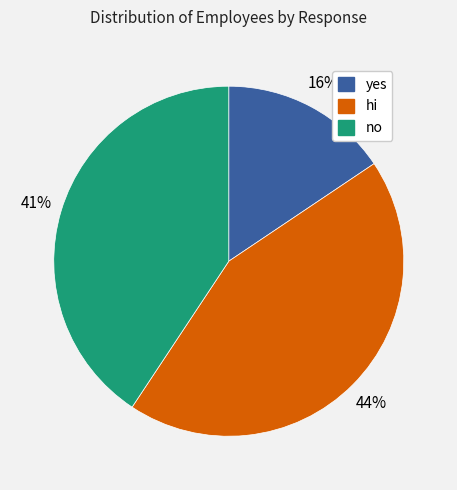

How many segments does this pie chart have?

3